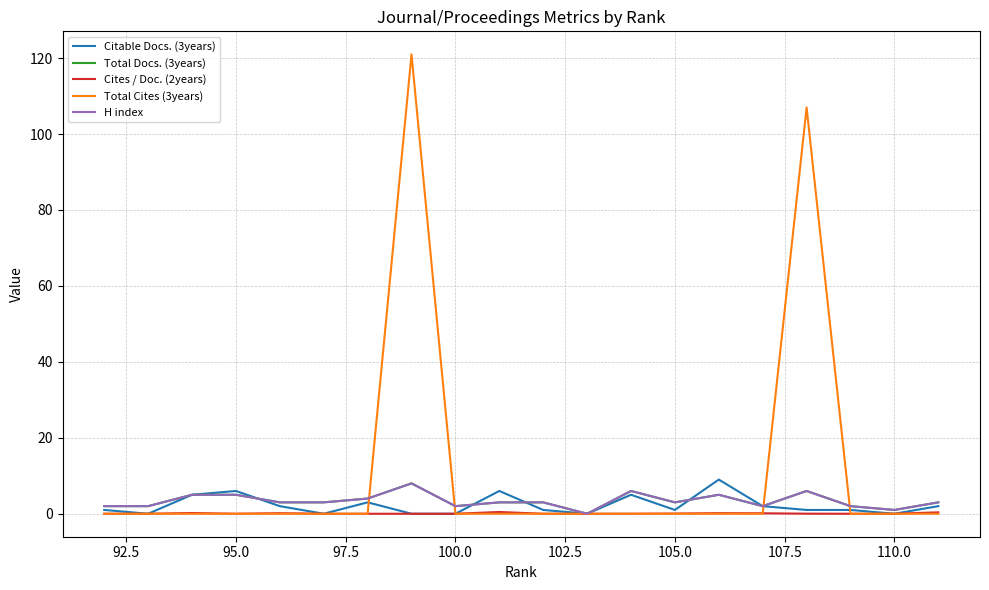

What is the difference between the second highest and minimum values in the Citable Docs. (3years) series?

6.0